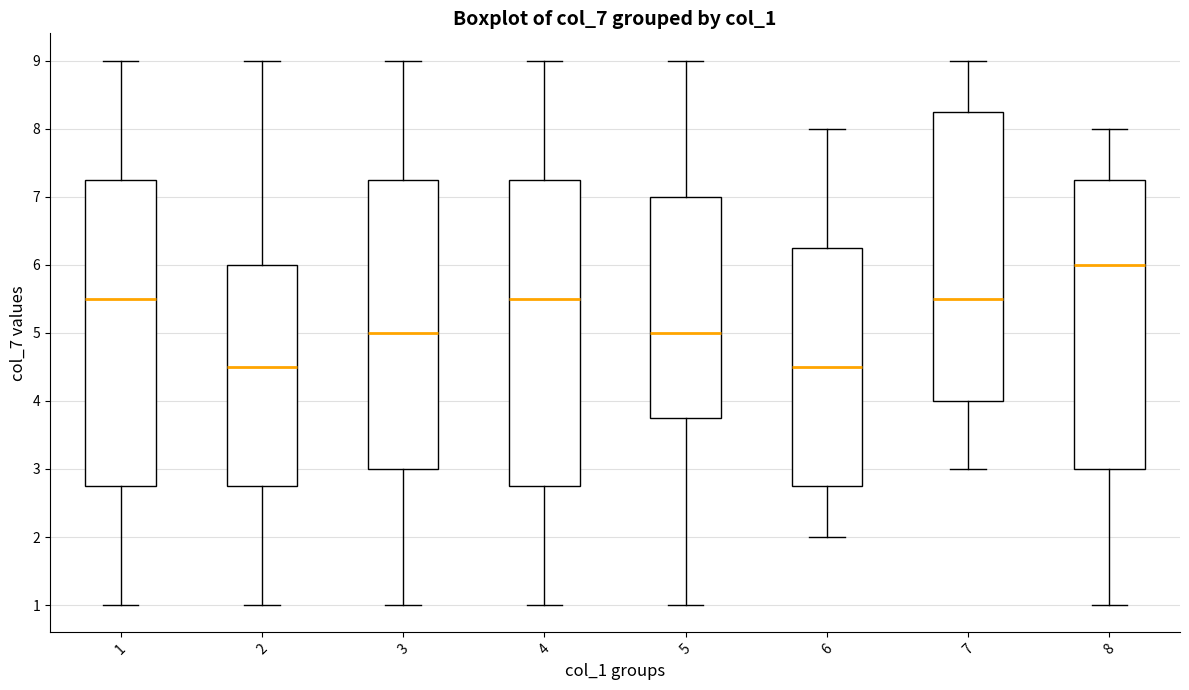

Where does the upper whisker of the box at x = 8 end on the y-axis? The values are not printed on the chart, so give them approximately, as read against the axis.

8.0